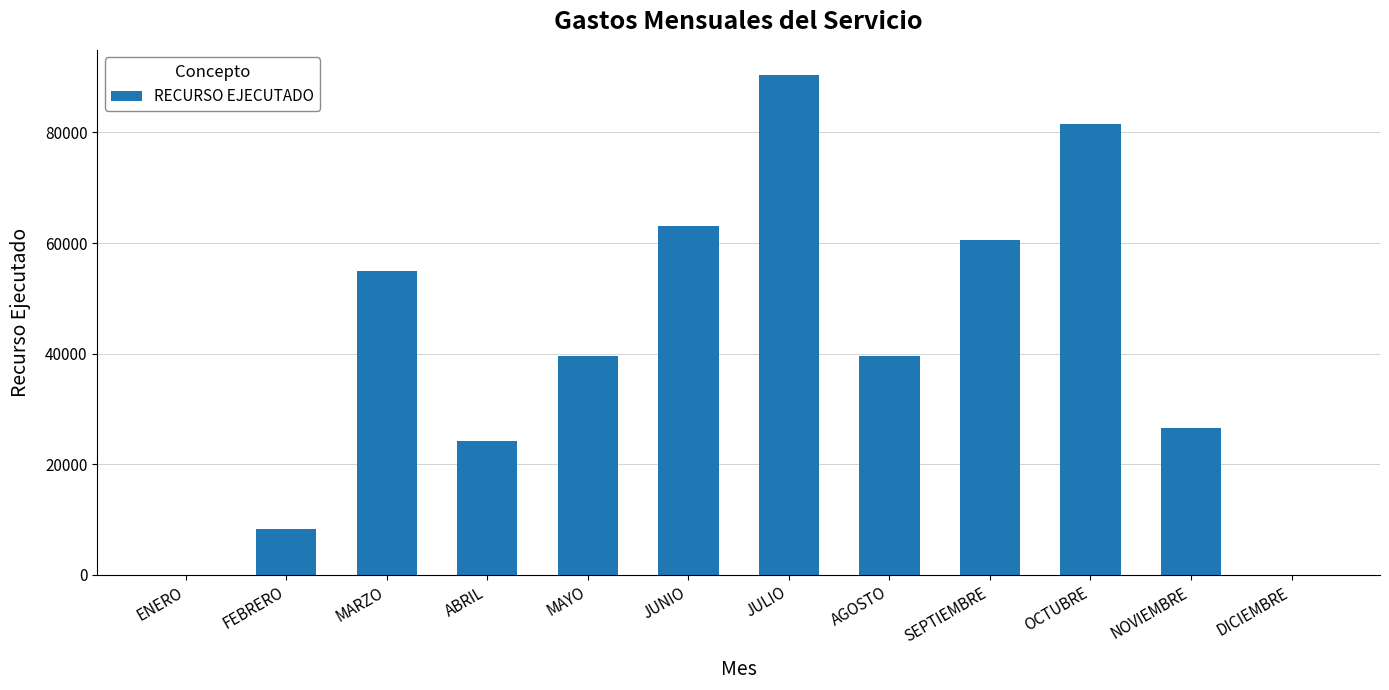

What is the greatest value displayed?

90414.9